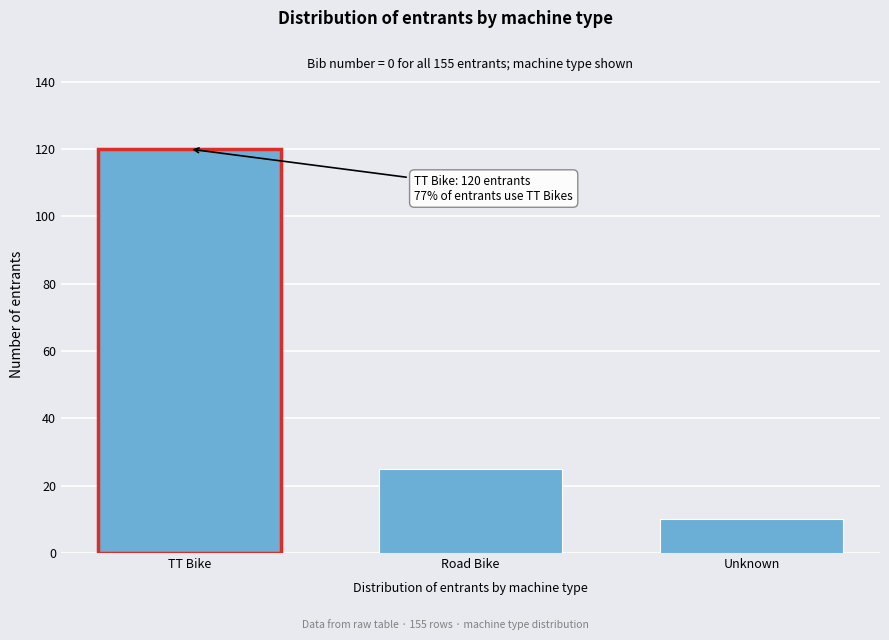

Reading left to right, list all the values displayed in this chart.

120	25	10